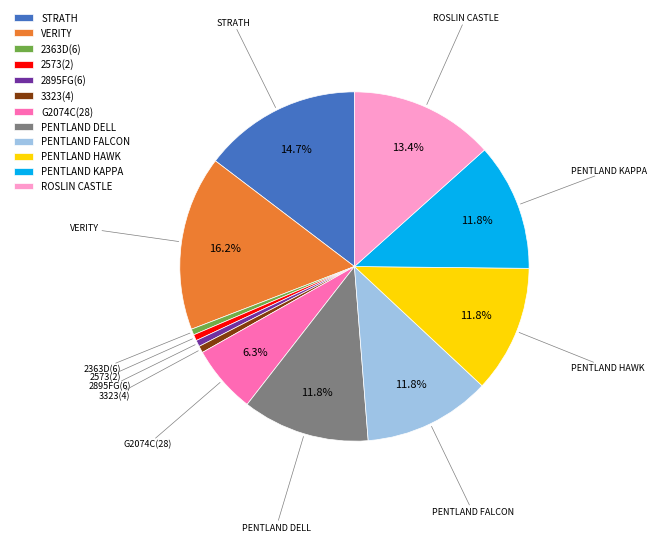

Which has a higher value, G2074C(28) or 2363D(6)?

G2074C(28)